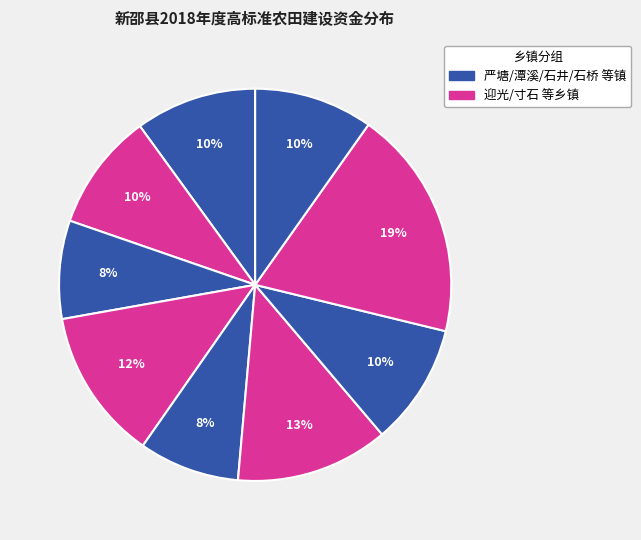

How many slices are in this pie chart?

9